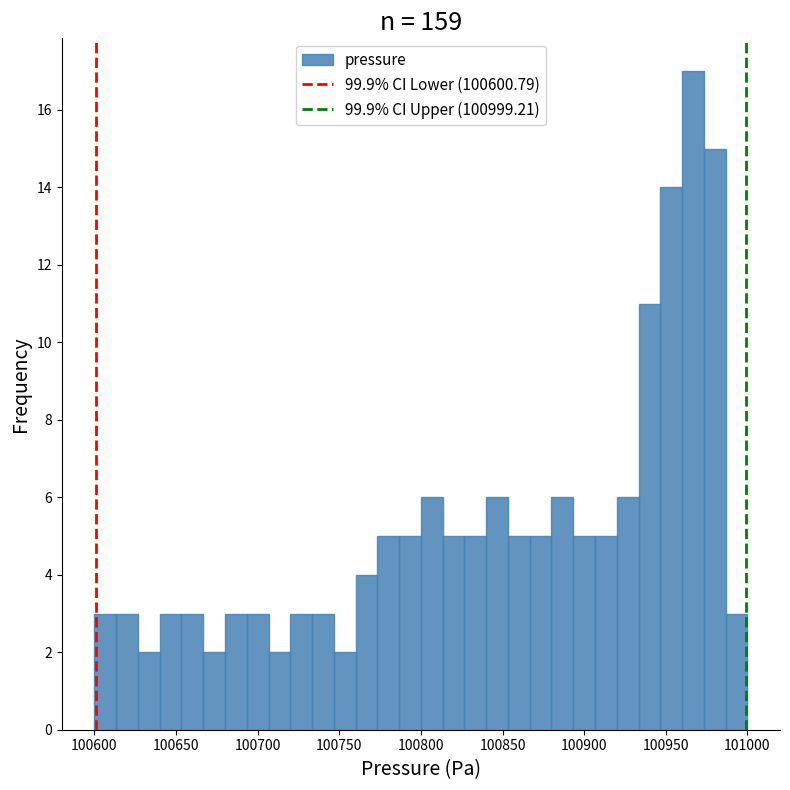

Read against the x-axis, roughly where is the centre of the tallest bar?

100965